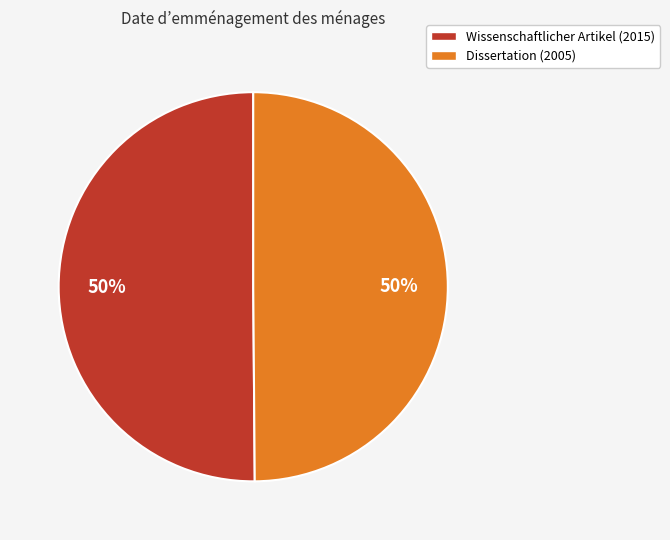

The Wissenschaftlicher Artikel (2015) slice represents 59% of the pie. True or false?

False